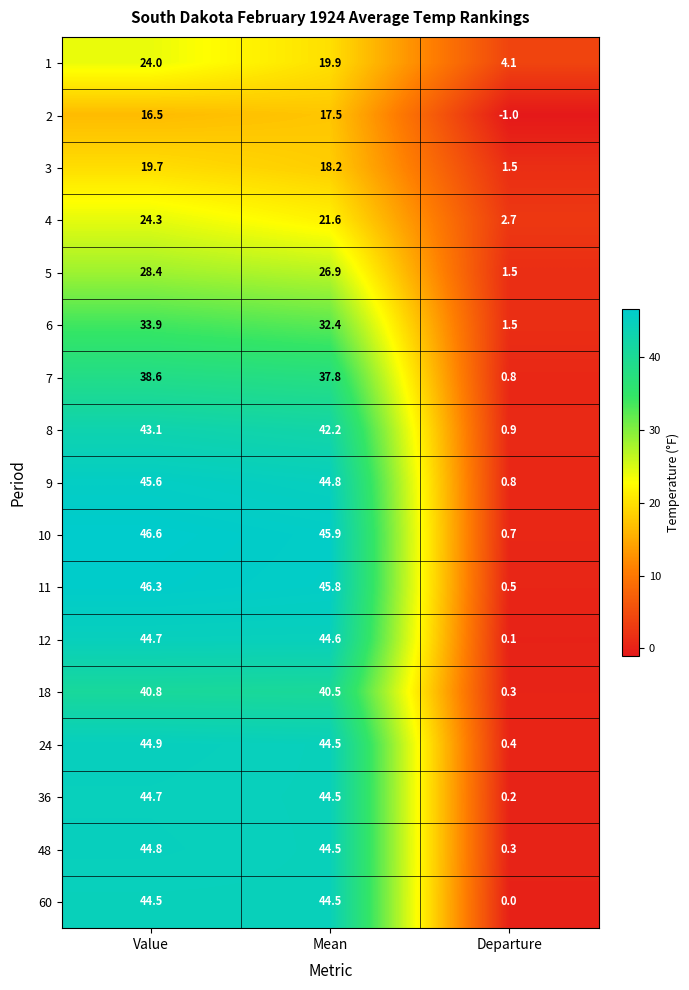

Where is 48 nearest to the value 22?

Departure